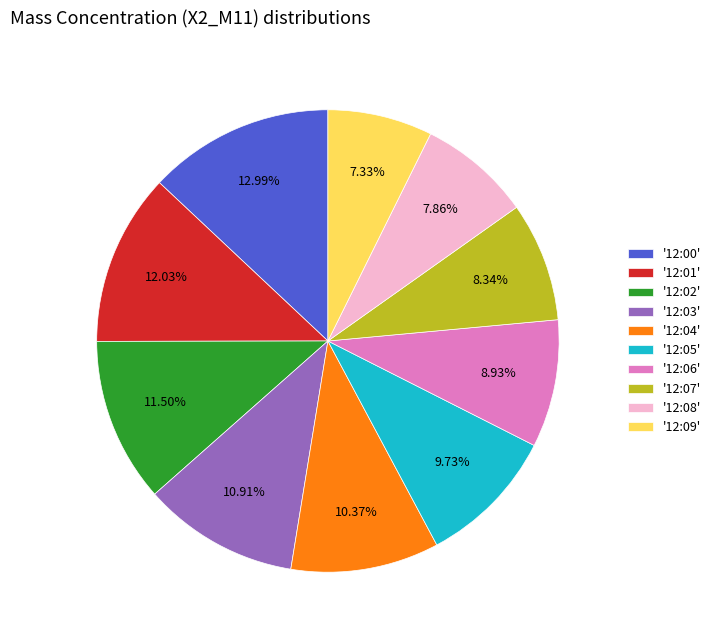

Is the sum of '12:06' and '12:08' greater than half?

No